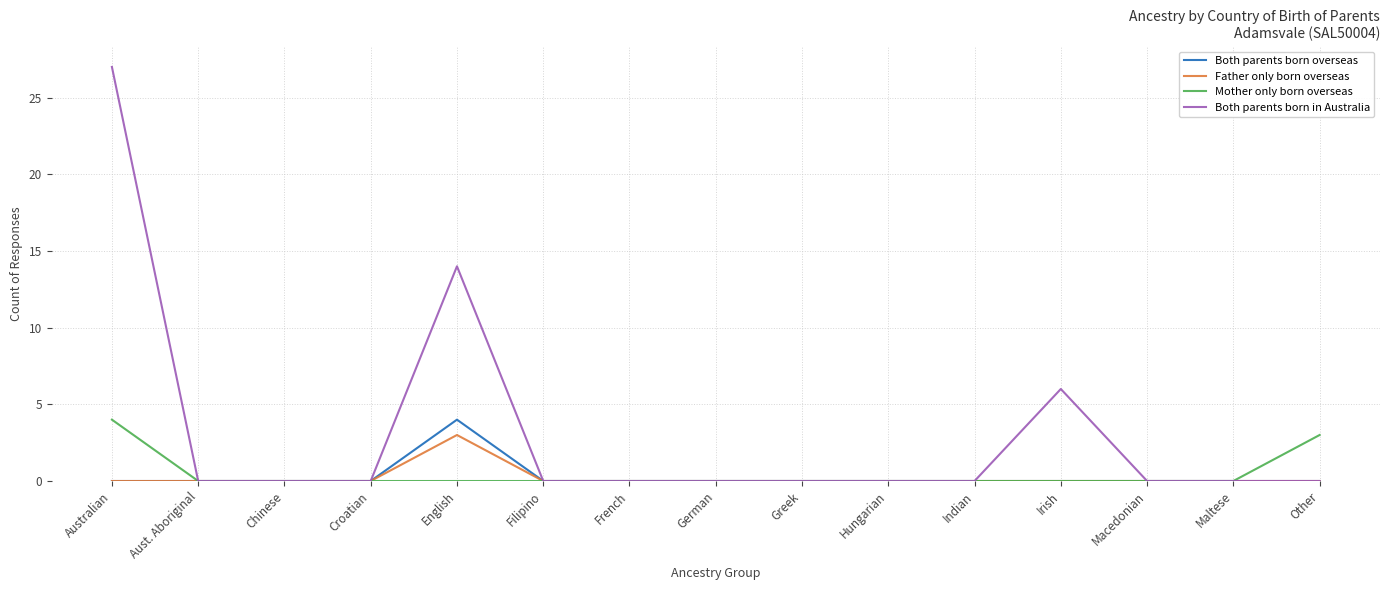

Which series changed the most between Chinese and English?

Both parents born in Australia